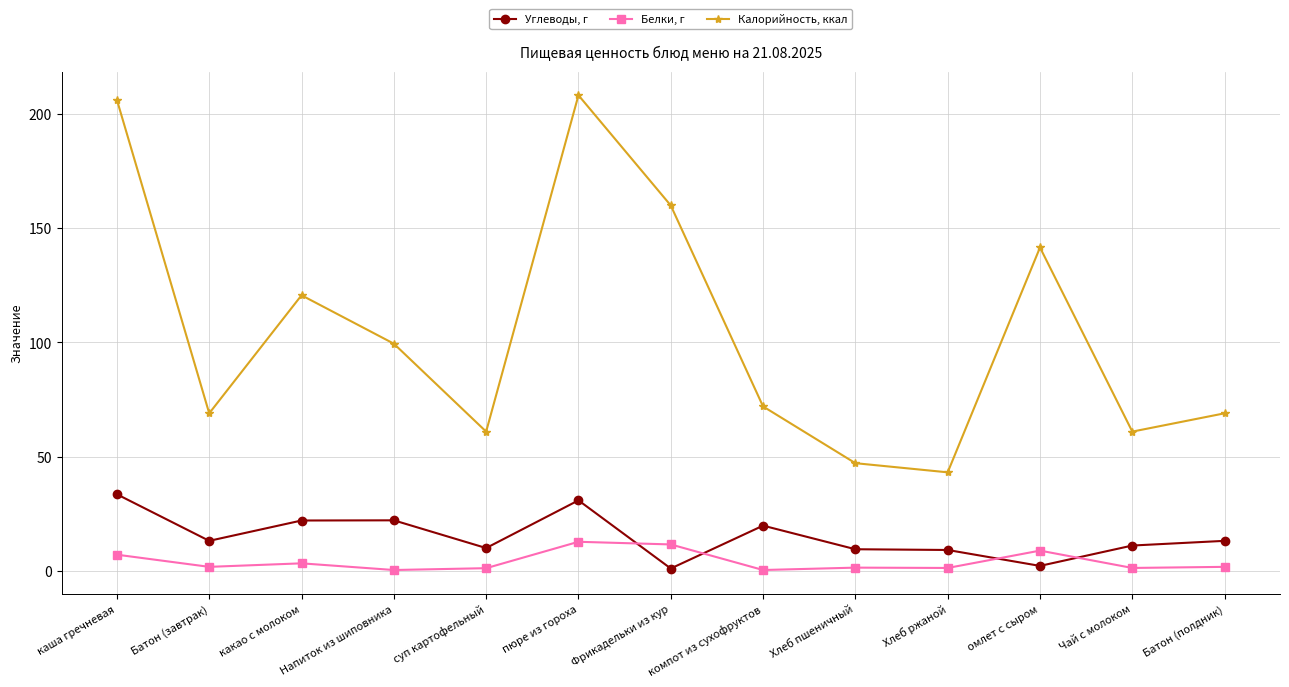

The Углеводы, г series shows 15.3 at Напиток из шиповника. True or false?

False